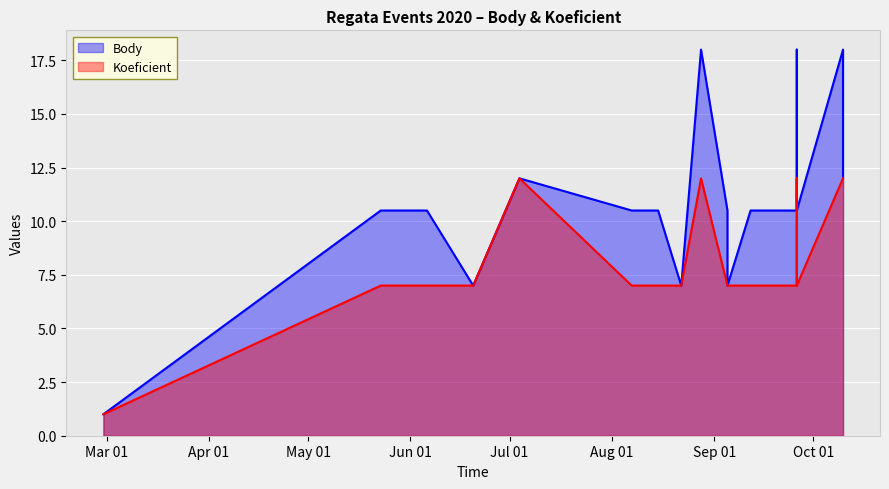

Between 2020-08-22 and 2020-09-26, which is larger?

2020-09-26